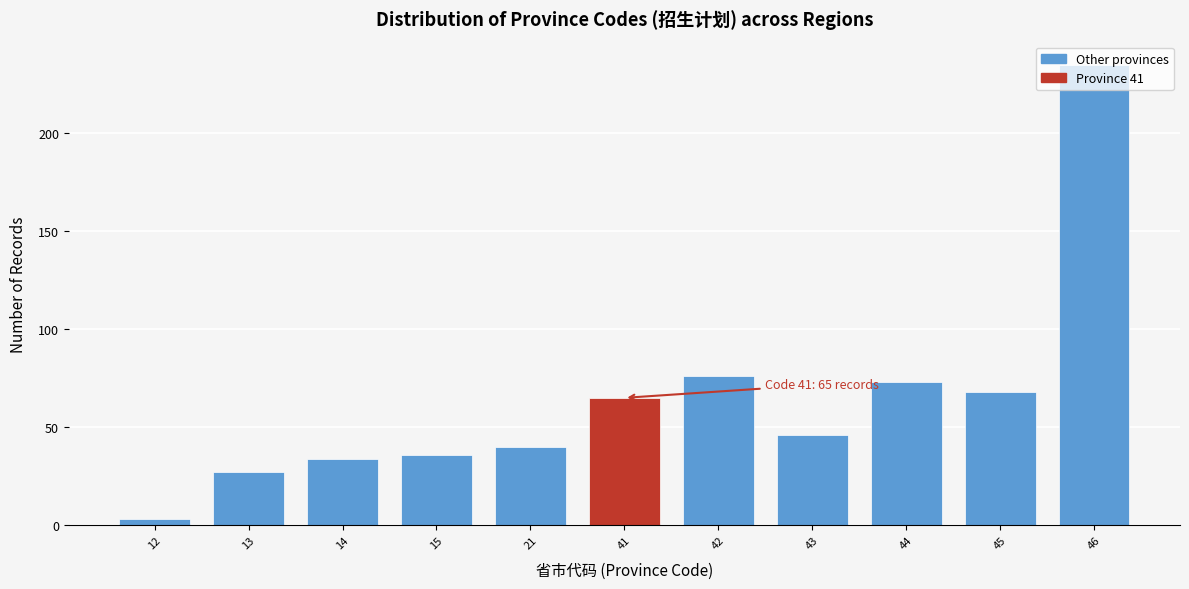

What is the change in value from 42 to 45?

-8